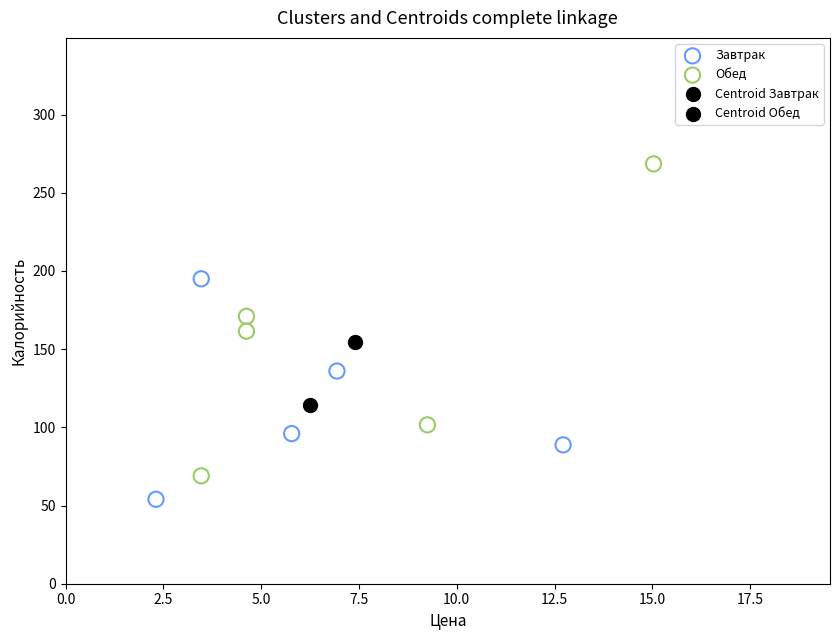

What are all the series names shown in the legend?

Завтрак, Обед, Centroid Завтрак, Centroid Обед